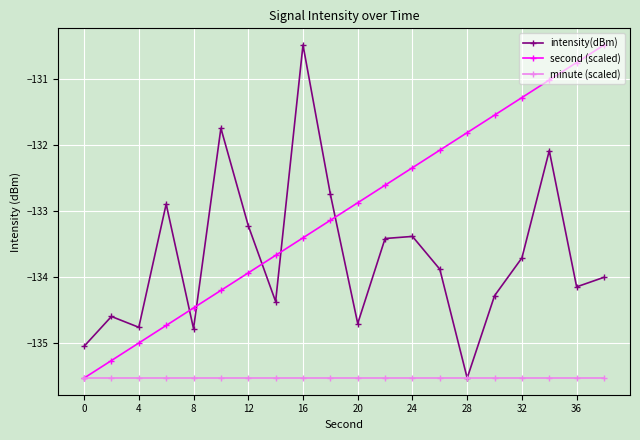

What is the value of the second (scaled) point at the 9th from the left?

-133.4